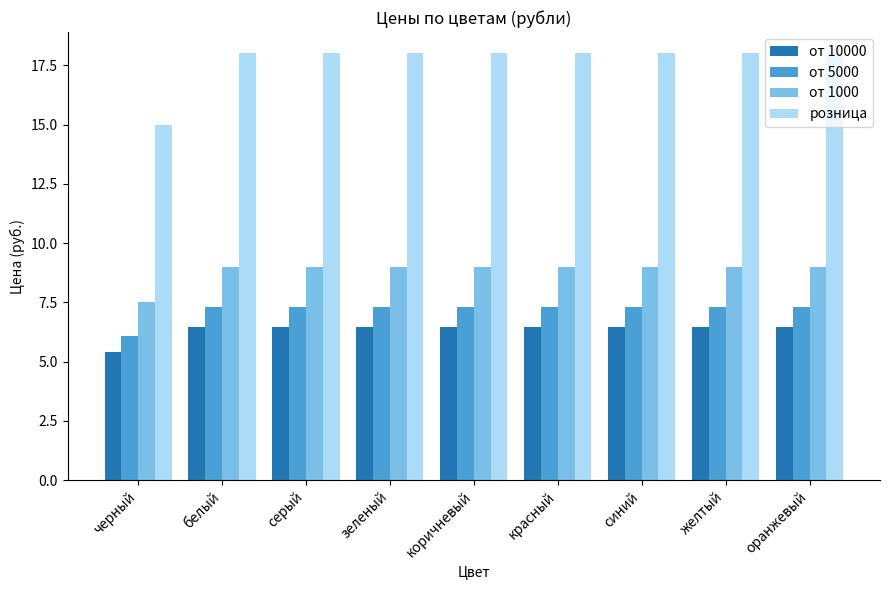

How many data points in от 5000 are less than 7?

1